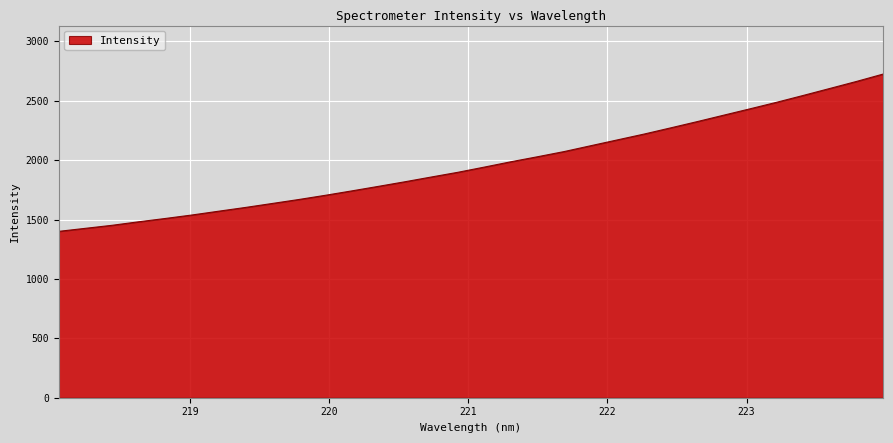

What is the smallest value displayed?

1400.4